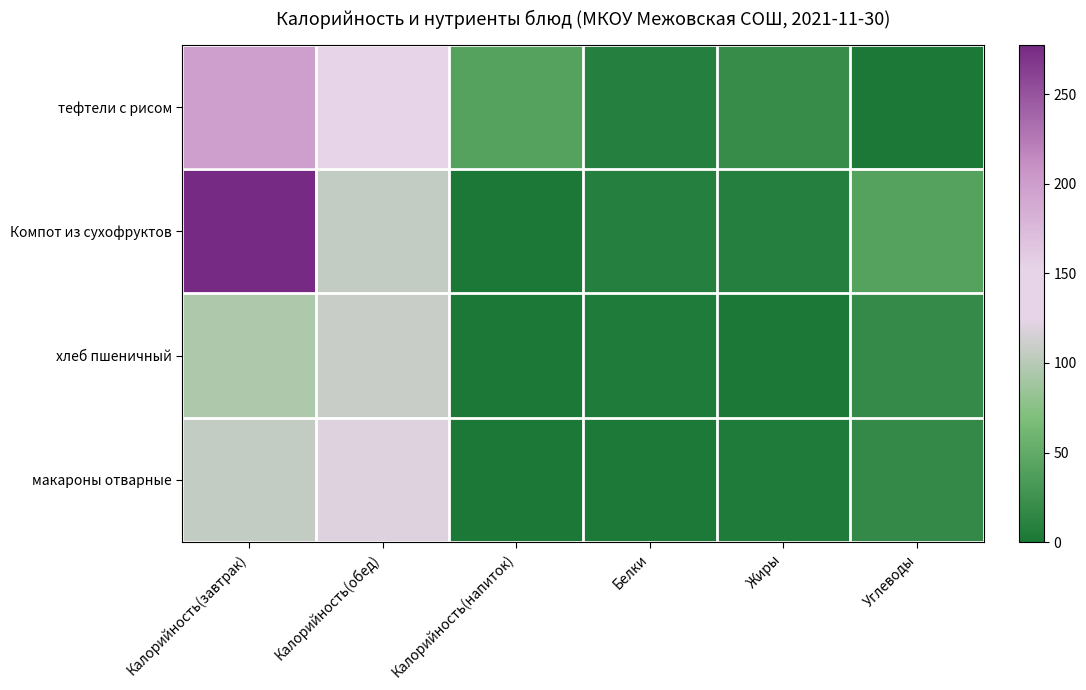

Reading left to right, transcribe all the data shown in this chart.

тефтели с рисом: Калорийность(завтрак)=198.0	Калорийность(обед)=151.0	Калорийность(напиток)=40.2	Белки=8.0	Жиры=20.1	Углеводы=0.4
Компот из сухофруктов: Калорийность(завтрак)=277.6	Калорийность(обед)=106.0	Калорийность(напиток)=0.0	Белки=8.4	Жиры=8.4	Углеводы=40.5
хлеб пшеничный: Калорийность(завтрак)=95.0	Калорийность(обед)=109.2	Калорийность(напиток)=0.0	Белки=4.2	Жиры=0.0	Углеводы=18.7
макароны отварные: Калорийность(завтрак)=106.0	Калорийность(обед)=120.0	Калорийность(напиток)=0.0	Белки=2.1	Жиры=3.4	Углеводы=17.5